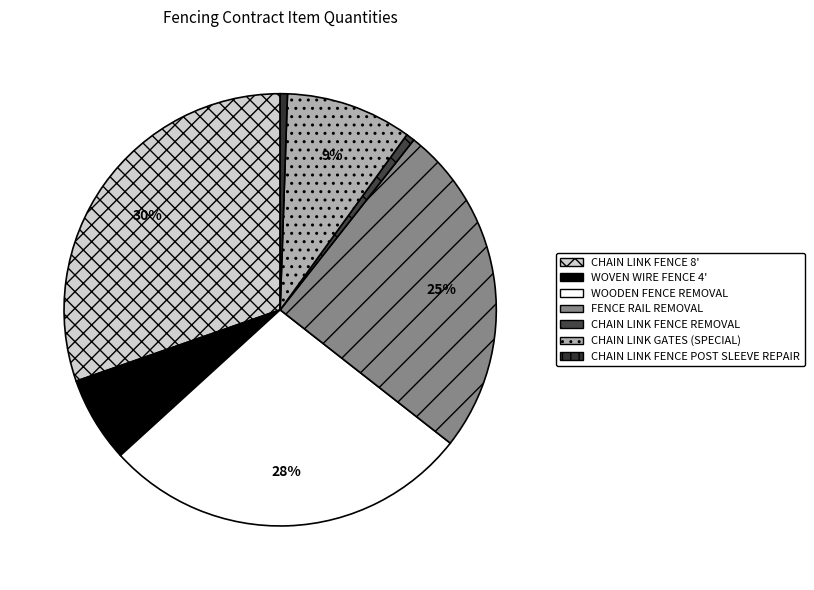

Count the number of slices in the pie.

7